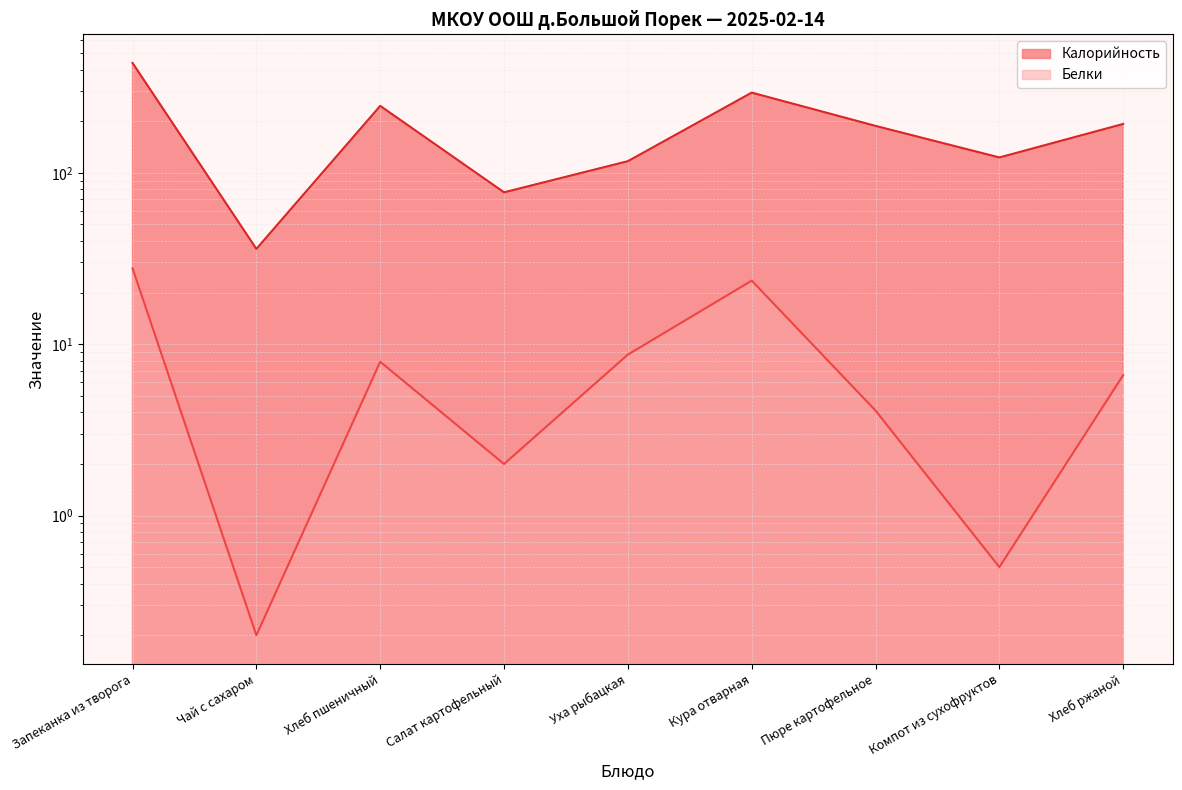

Reading left to right, what are all the values shown in this chart?

Калорийность: 438.0	36.0	246.0	77.0	117.0	294.0	188.0	123.0	193.0
Белки: 27.7	0.2	7.9	2.0	8.7	23.5	4.1	0.5	6.6